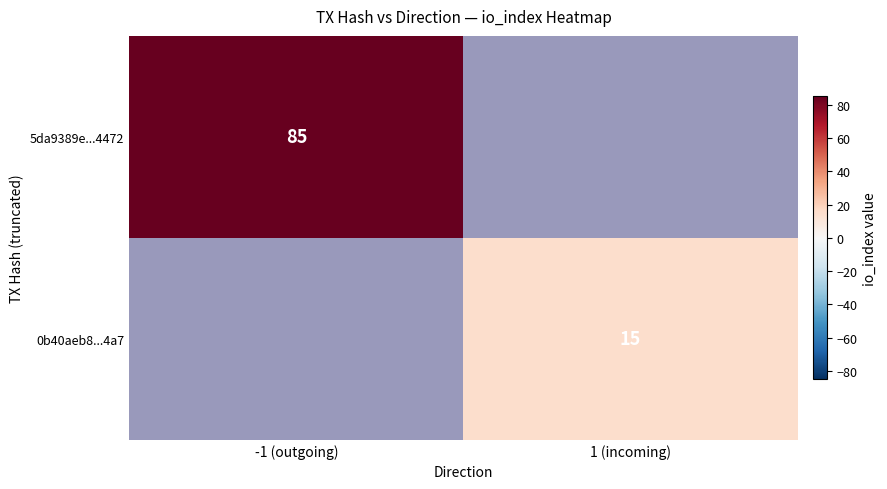

At how many categories does at least one series exceed 59?

1